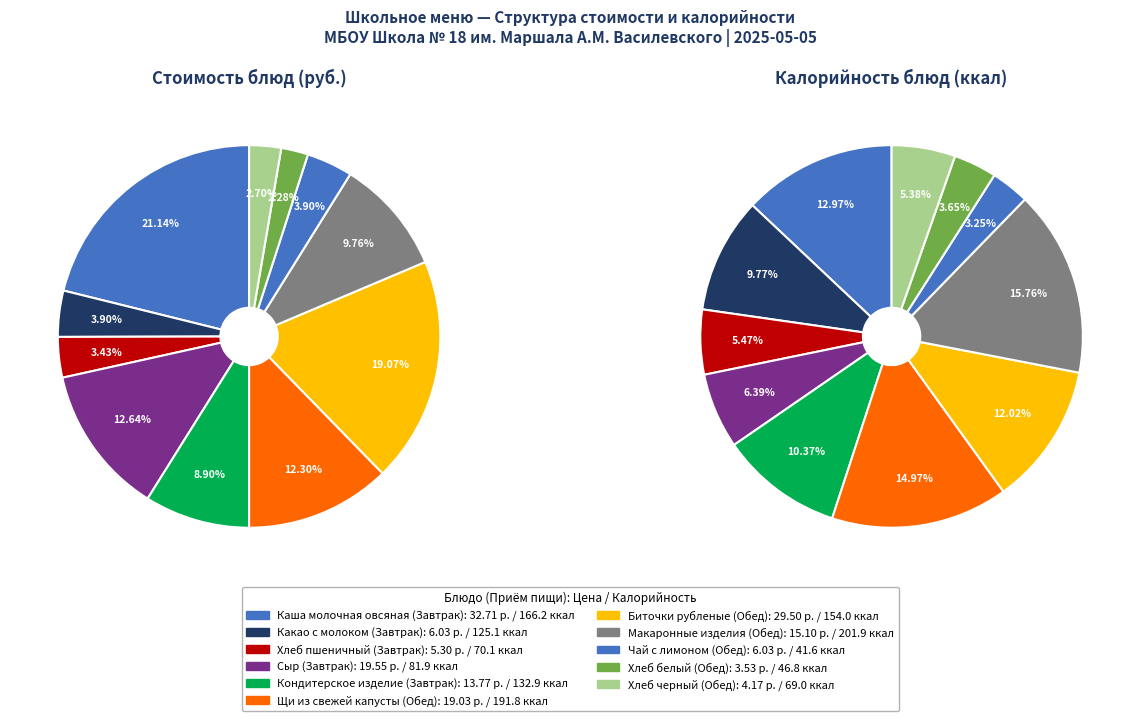

To the nearest percent, what is the combined percentage of Хлеб белый and Макаронные изделия?

12%